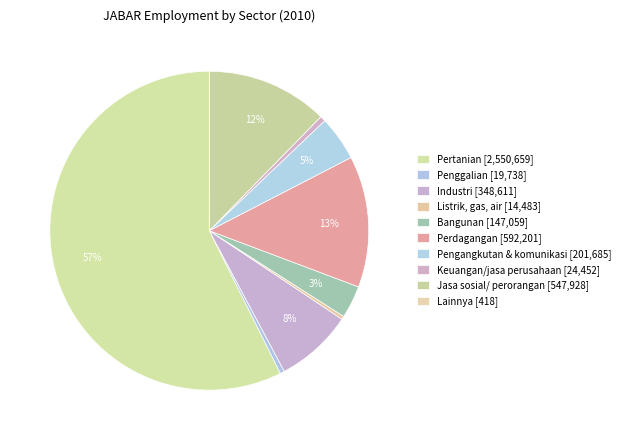

Which category has the smallest portion of the pie?

Lainnya